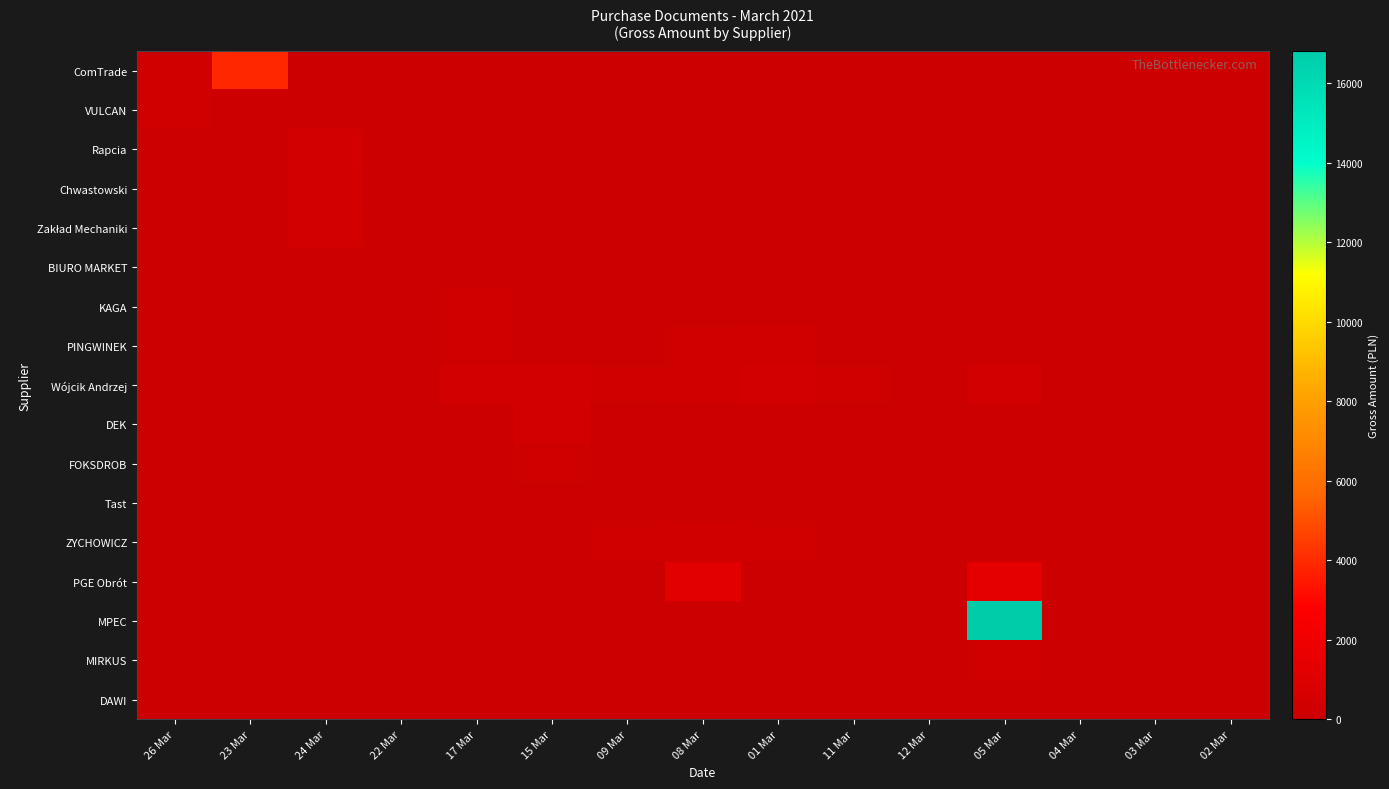

Rank the series at 09 Mar from highest to lowest value.

Wójcik Andrzej, ZYCHOWICZ, PINGWINEK, ComTrade, VULCAN, Rapcia, Chwastowski, Zakład Mechaniki, BIURO MARKET, KAGA, DEK, FOKSDROB, Tast, PGE Obrót, MPEC, MIRKUS, DAWI